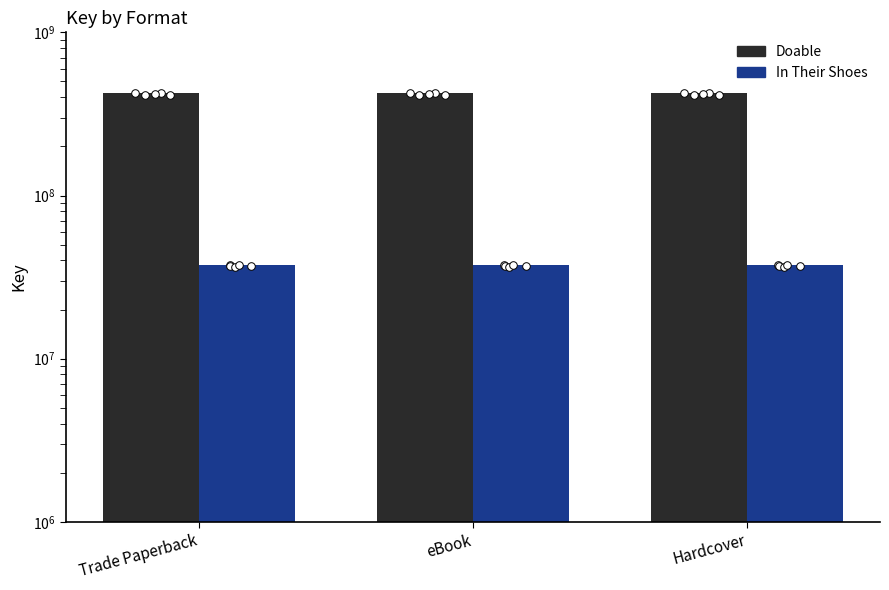

What are all the series names shown in the legend?

Doable, In Their Shoes